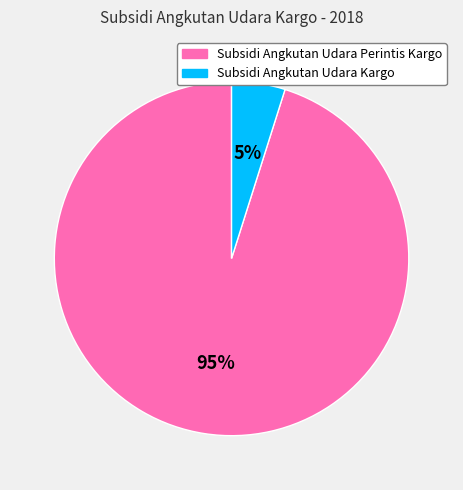

Is it true that Subsidi Angkutan Udara Perintis Kargo is 95% of the pie?

True